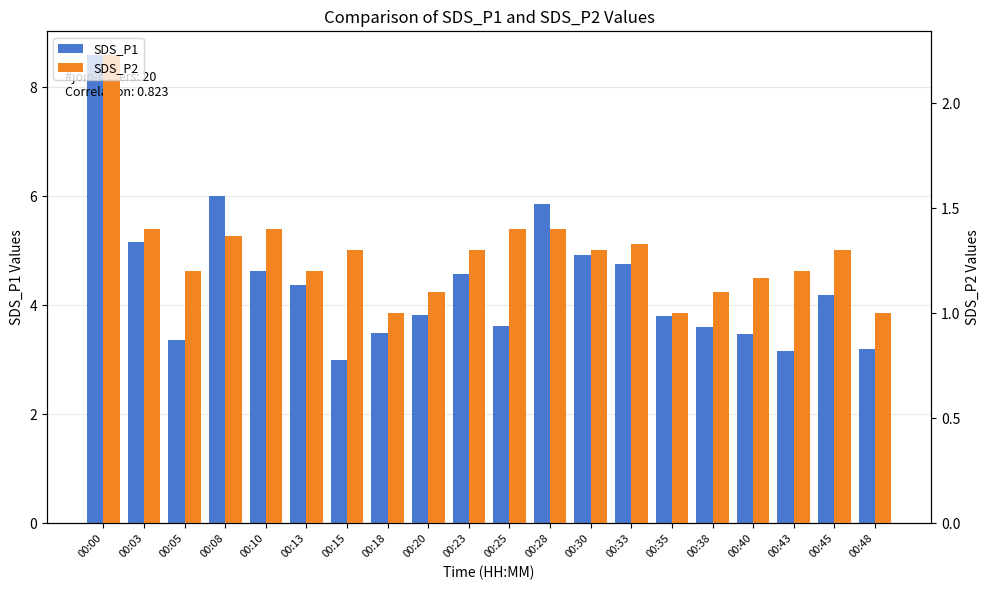

What are all the series names shown in the legend?

SDS_P1, SDS_P2